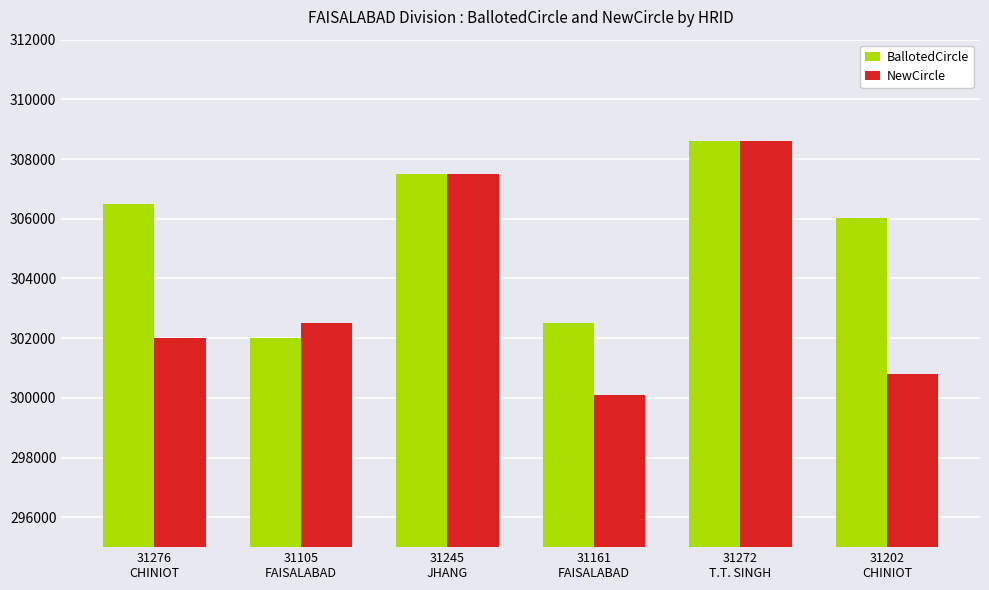

Reading left to right, list all the values displayed in this chart.

BallotedCircle: 306500	302000	307500	302500	308600	306011
NewCircle: 302000	302500	307500	300100	308600	300800